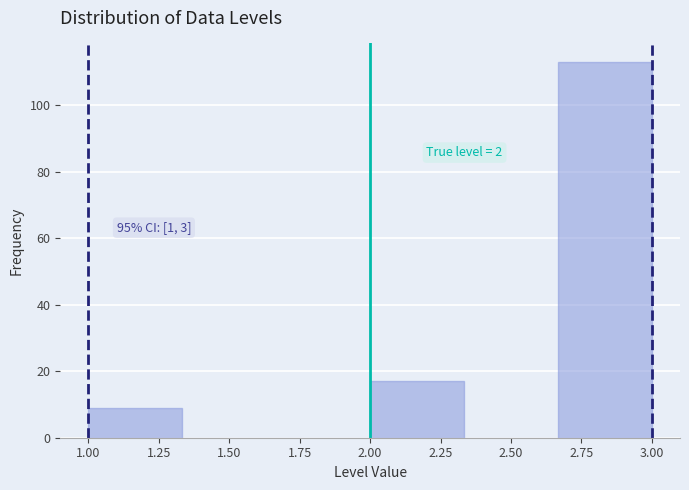

Which range on the x-axis has the tallest bar?

2.65 to 3.00